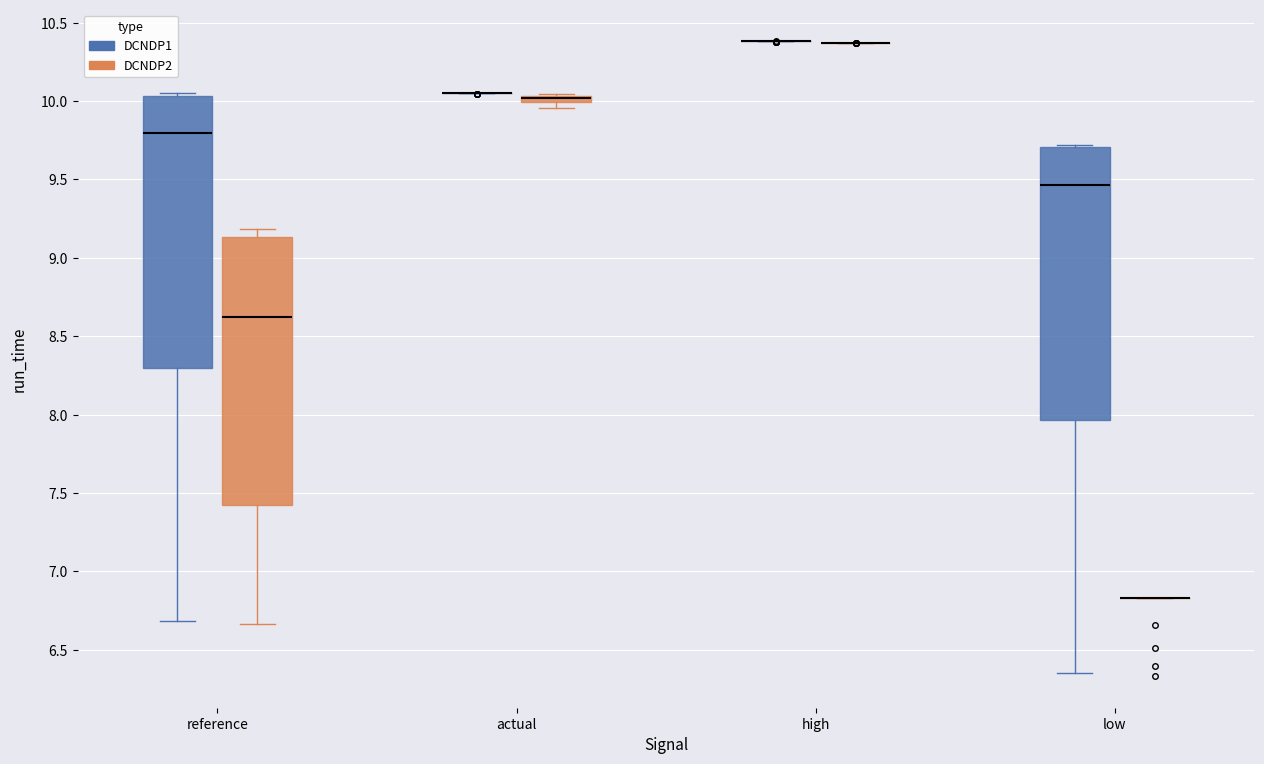

Where is the lower edge of the box for low (DCNDP1) on the y-axis? The values are not printed on the chart, so give them approximately, as read against the axis.

7.95